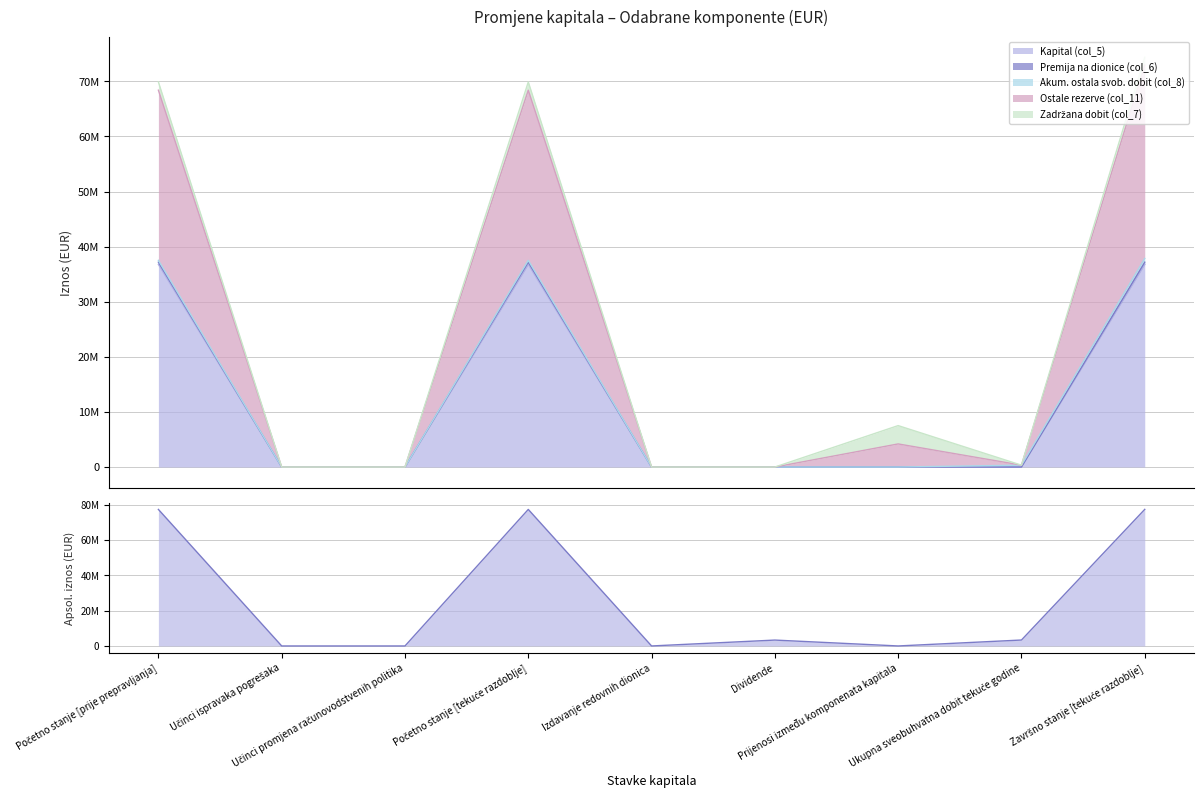

What is the total value across all series at Ukupna sveobuhvatna dobit tekuće godine?

679874